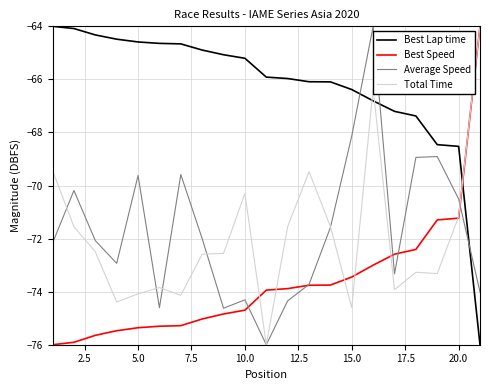

Which series has the largest total across all categories?

Best Lap time